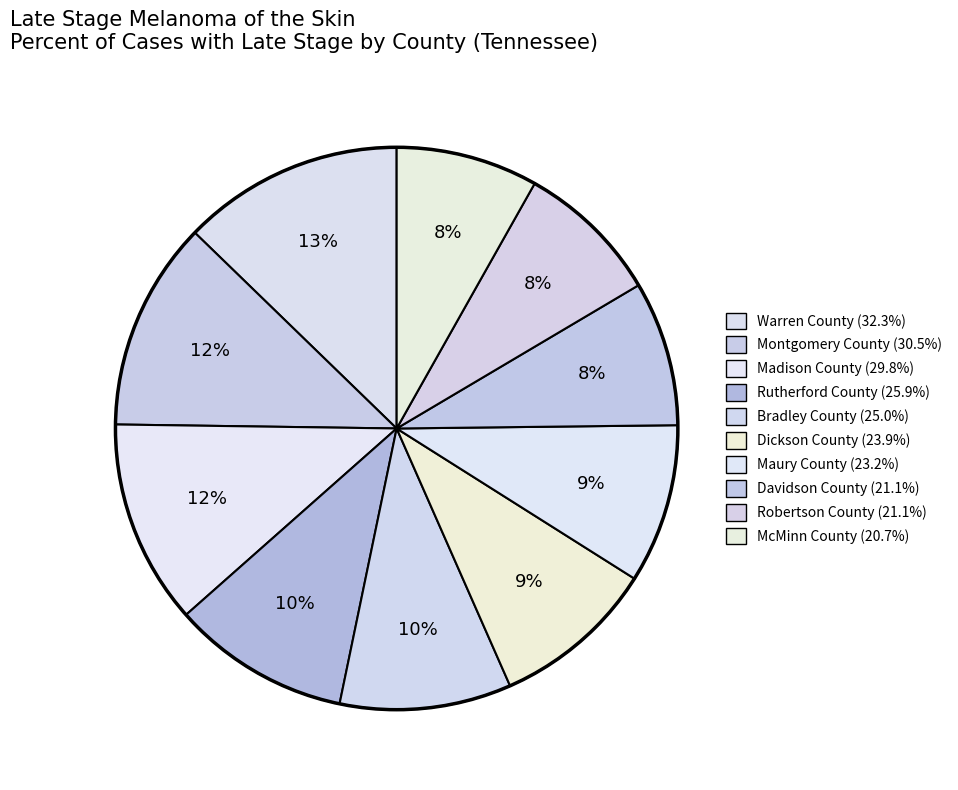

How many segments does this pie chart have?

10